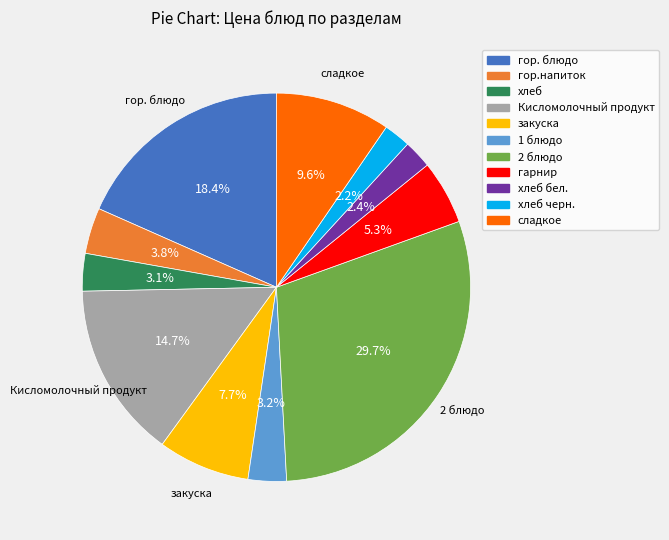

Does 1 блюдо represent more than half of the total?

No